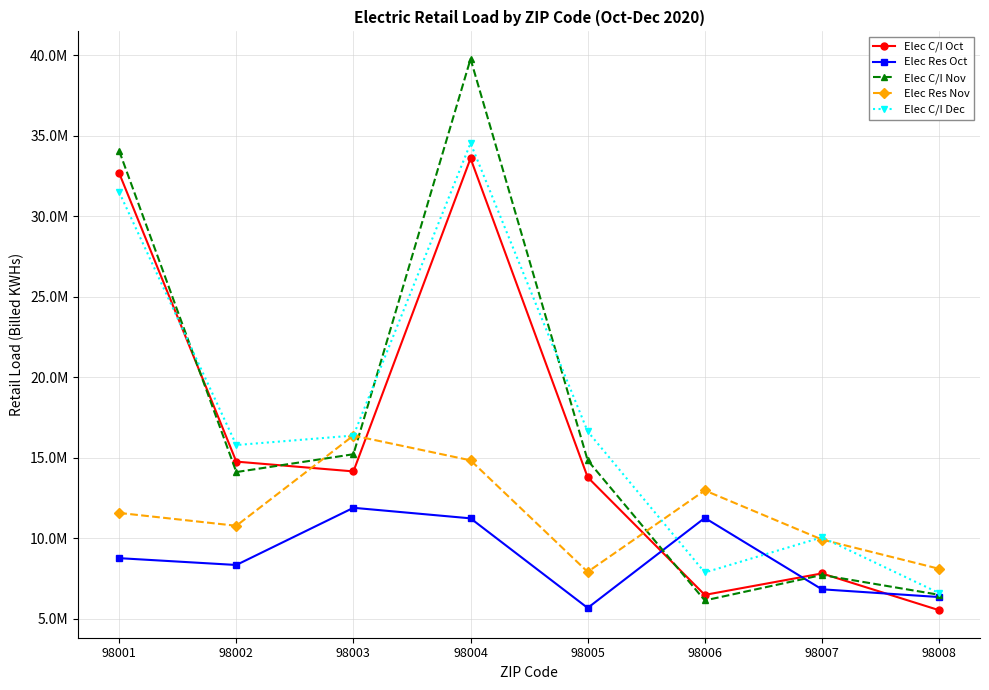

What are all the series names shown in the legend?

Elec C/I Oct, Elec Res Oct, Elec C/I Nov, Elec Res Nov, Elec C/I Dec